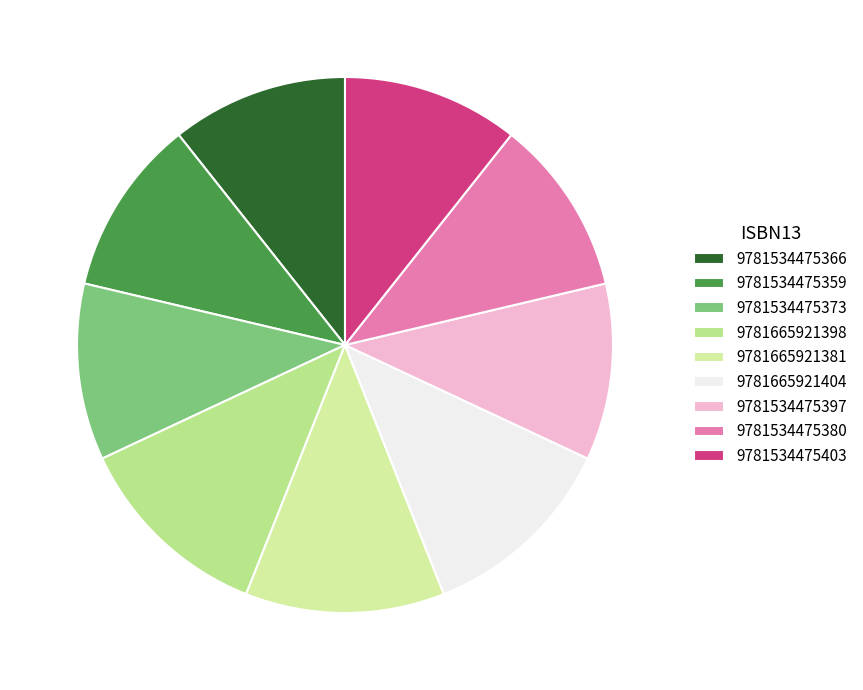

True or false: 9781534475359 accounts for 24% of the total.

False